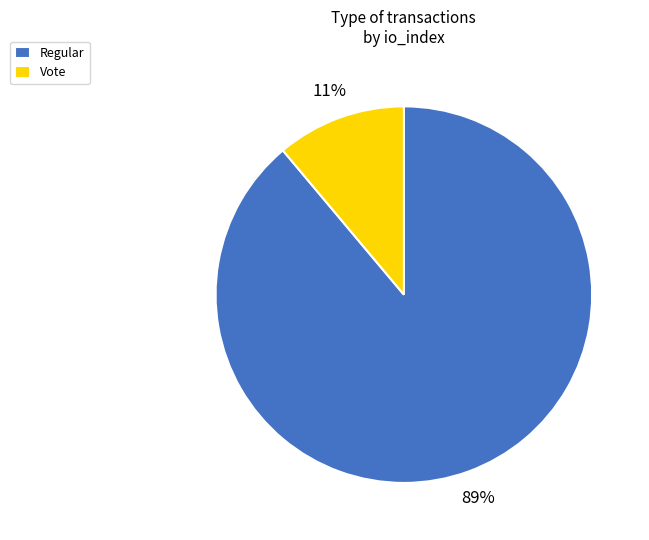

Rank the categories by value from lowest to highest.

Vote, Regular